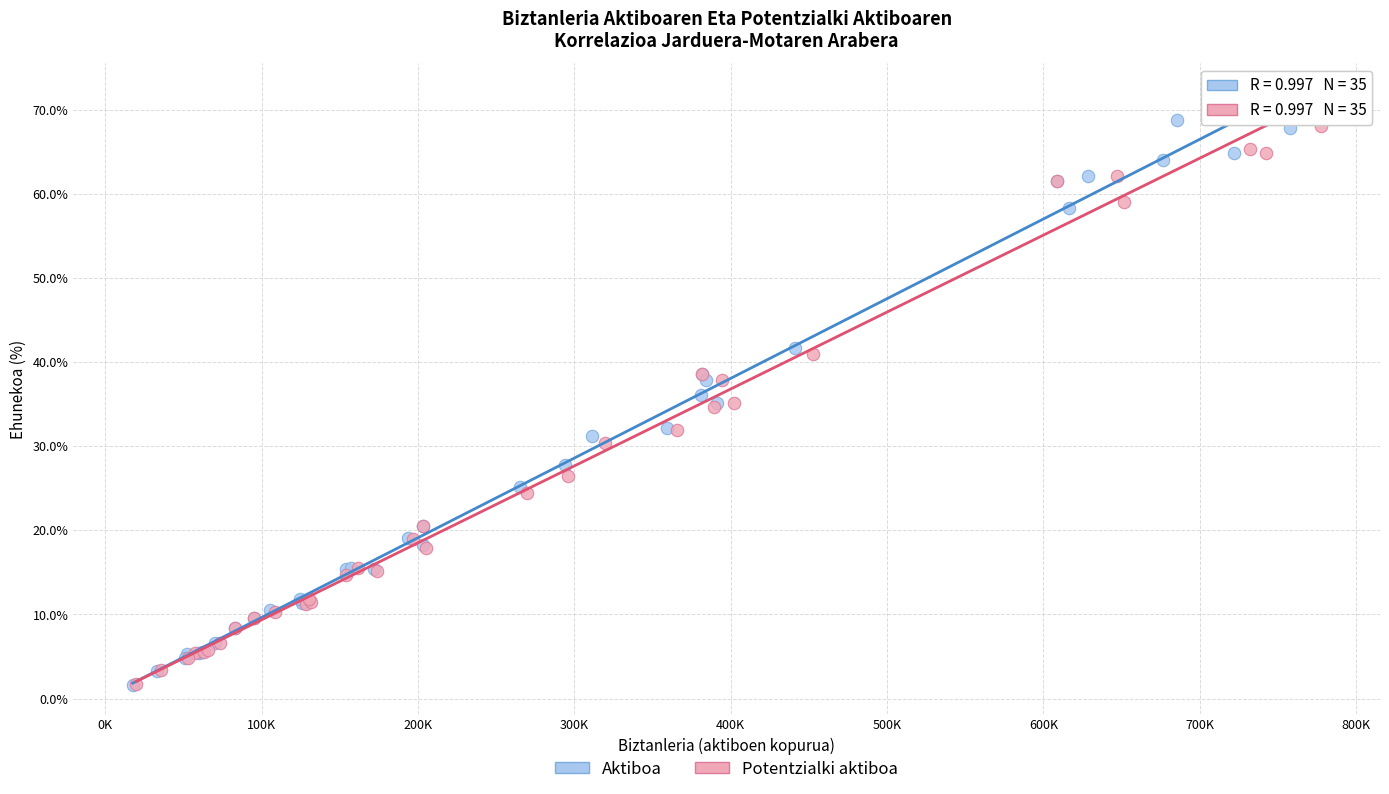

Which series has the largest Y range (max minus min)?

Potentzialki aktiboa